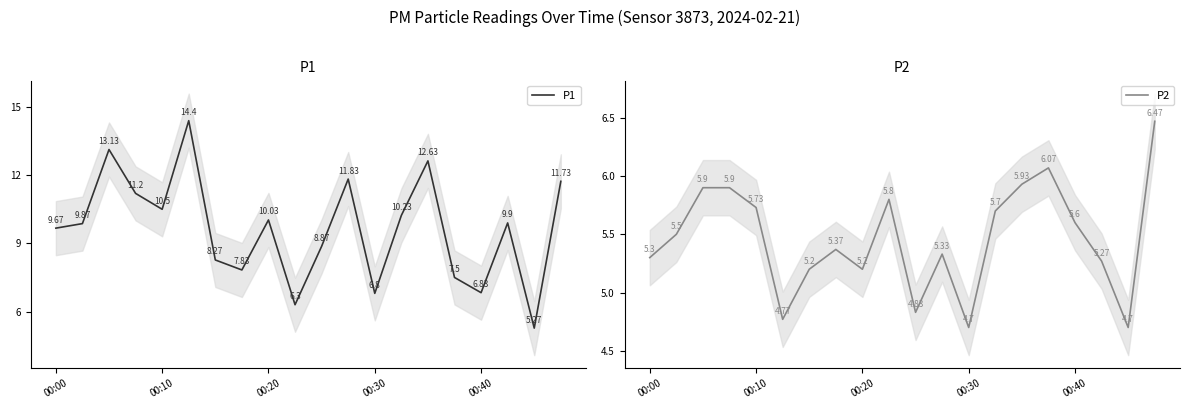

How many interior local peaks does the P1 series have?

6